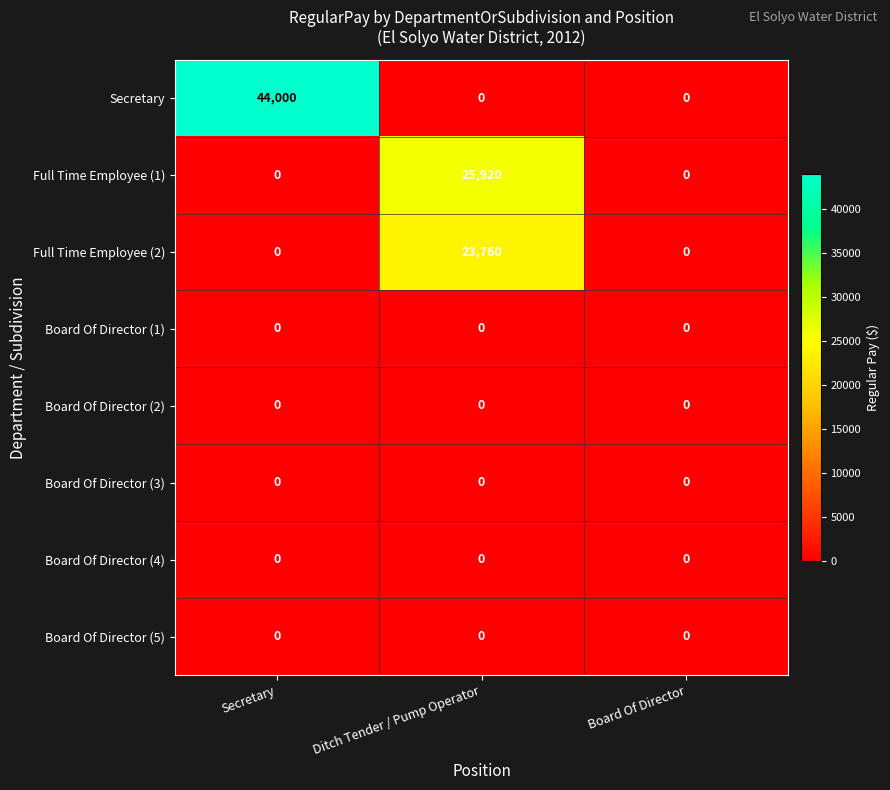

Which category has the highest value across all series?

Secretary